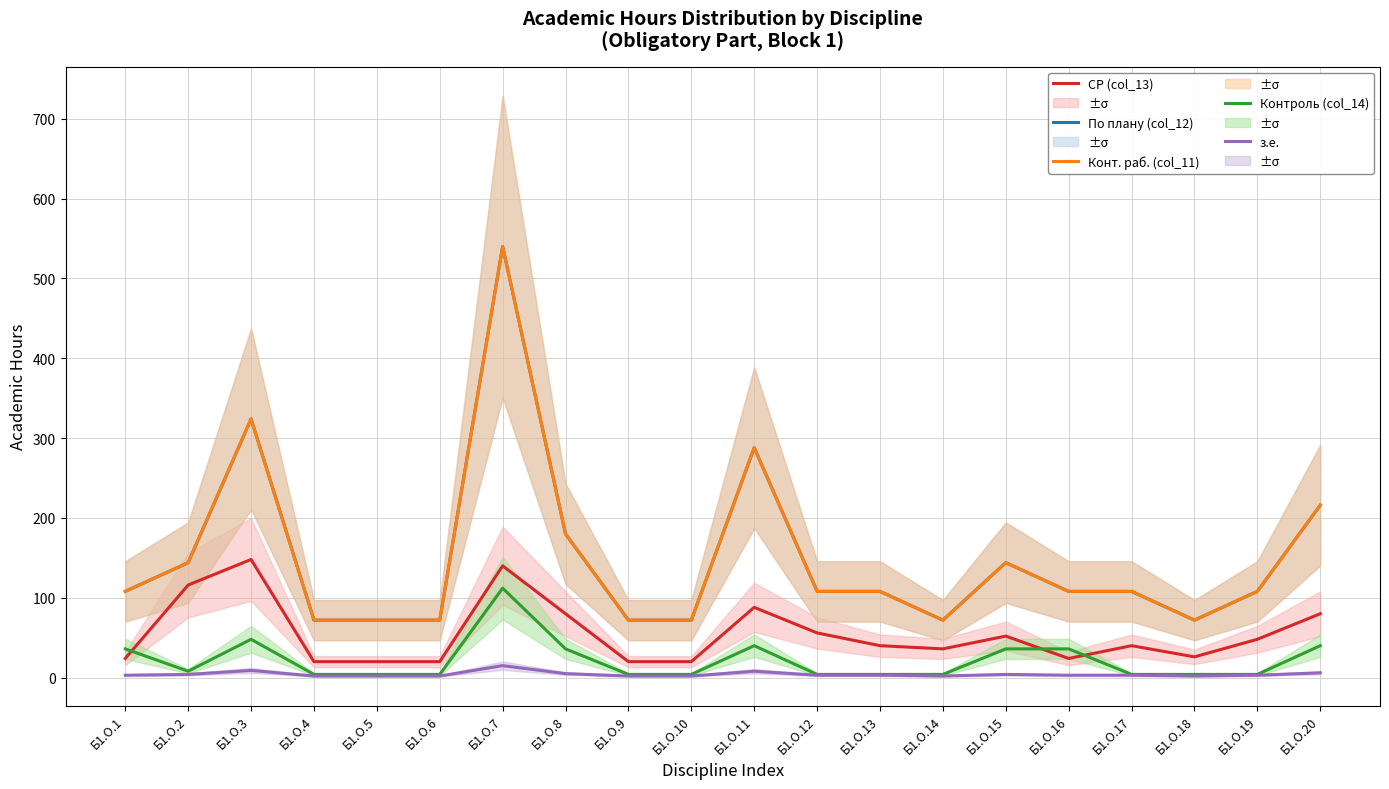

True or false: з.е. has a value of 14 at Б1.О.11.

False